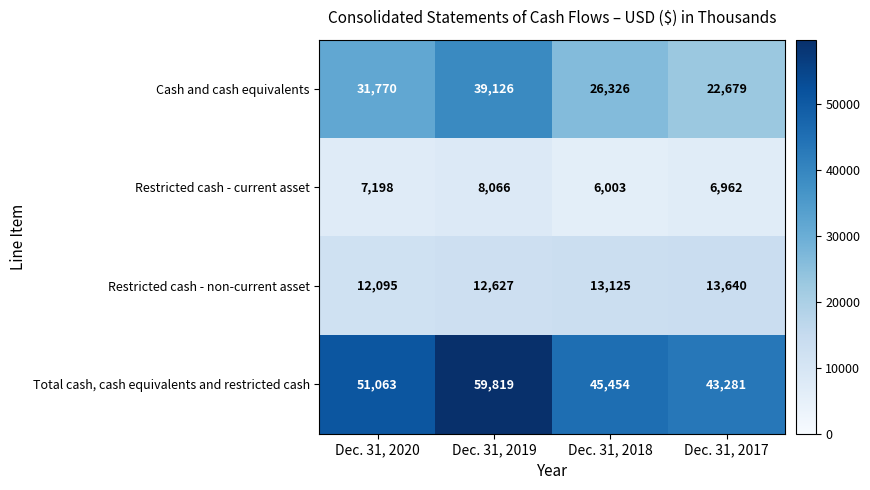

What is the difference between the maximum and second lowest values in the Restricted cash - current asset series?

1104